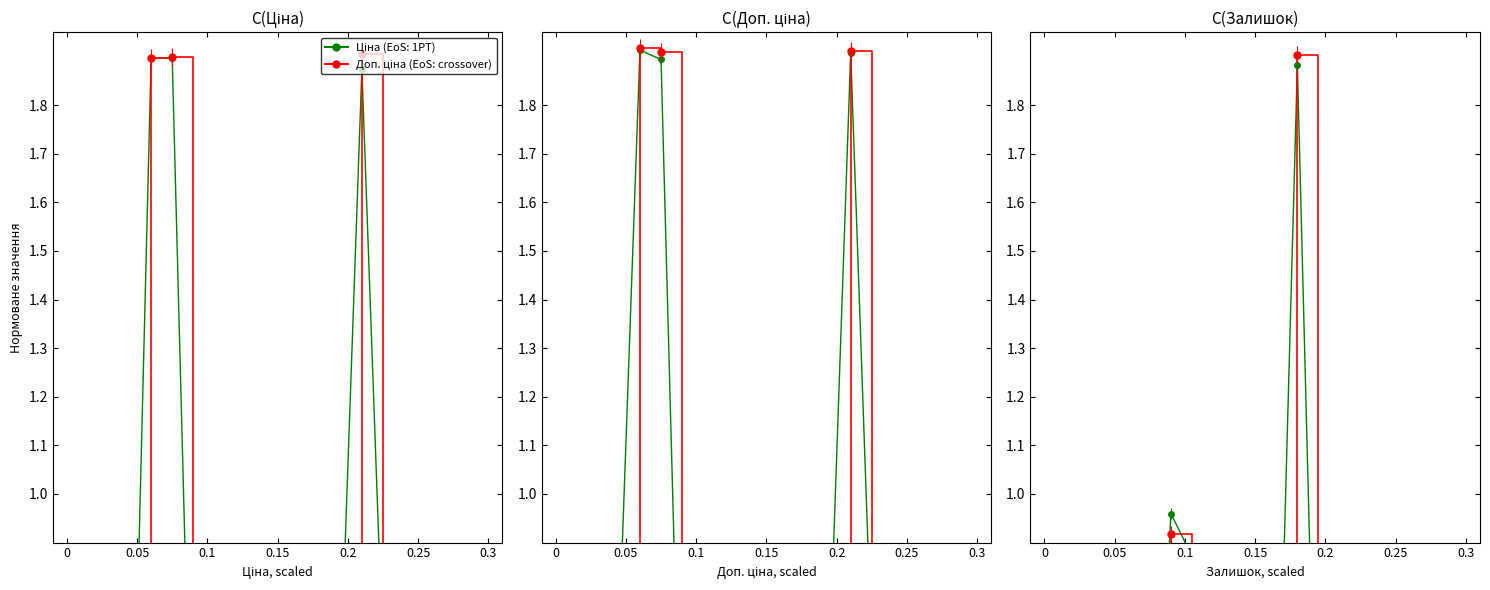

How many interior local valleys does the Ціна (норм.) series have?

7